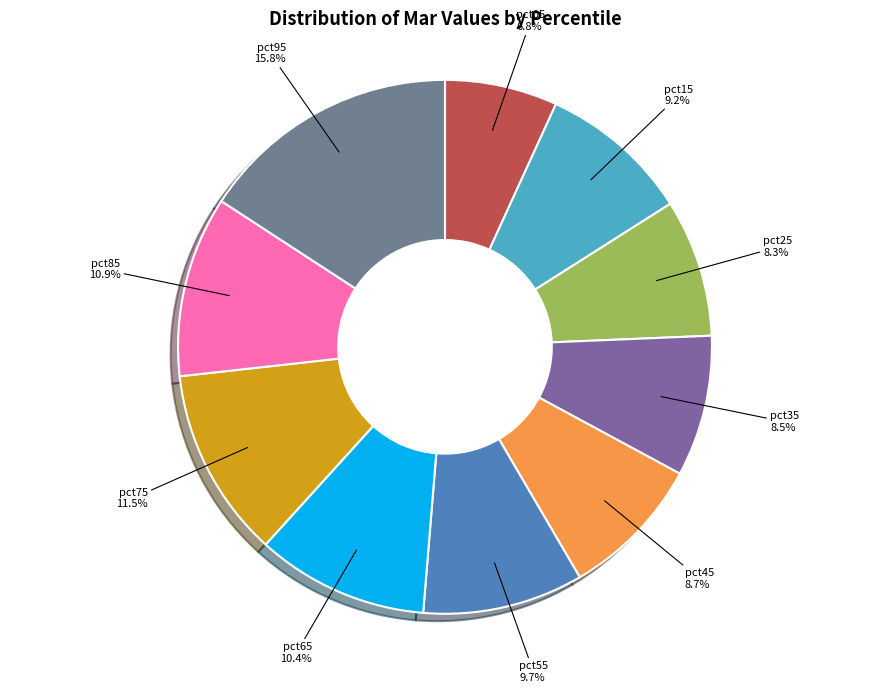

The pct85 slice represents 11% of the pie. True or false?

True